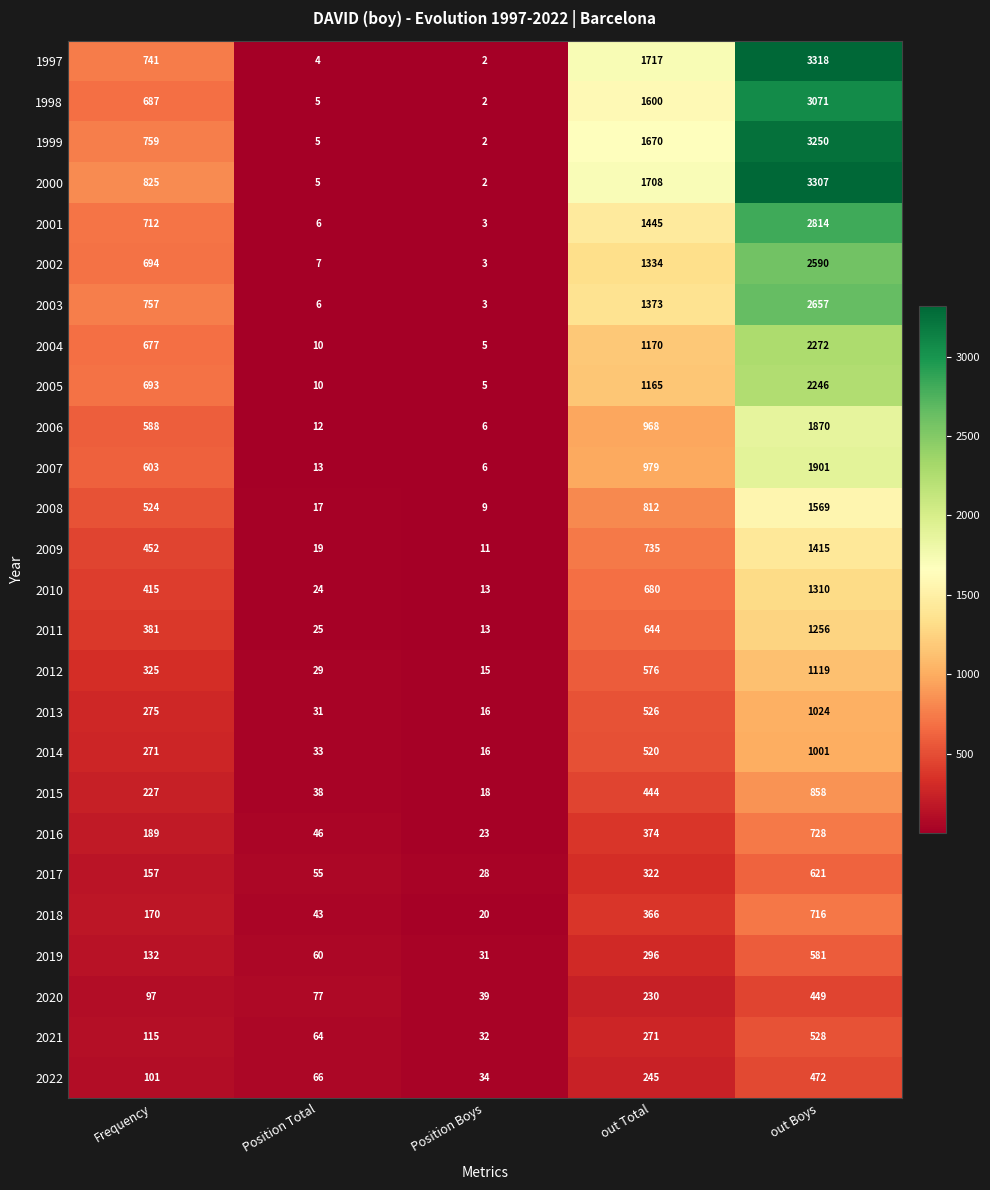

At how many categories does at least one series exceed 1228?

2